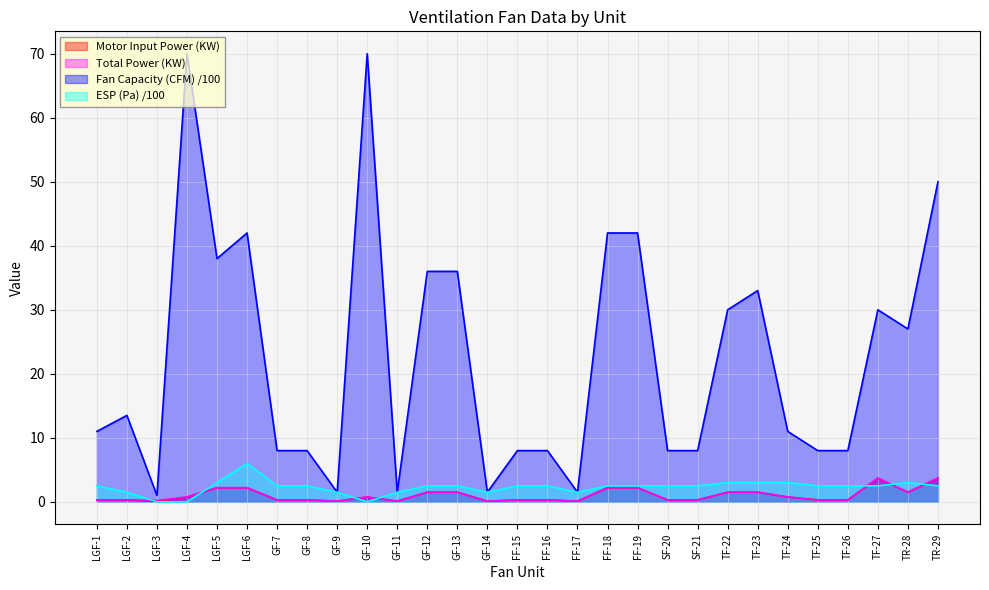

Which series has the largest total across all categories?

Fan Capacity (CFM) /100